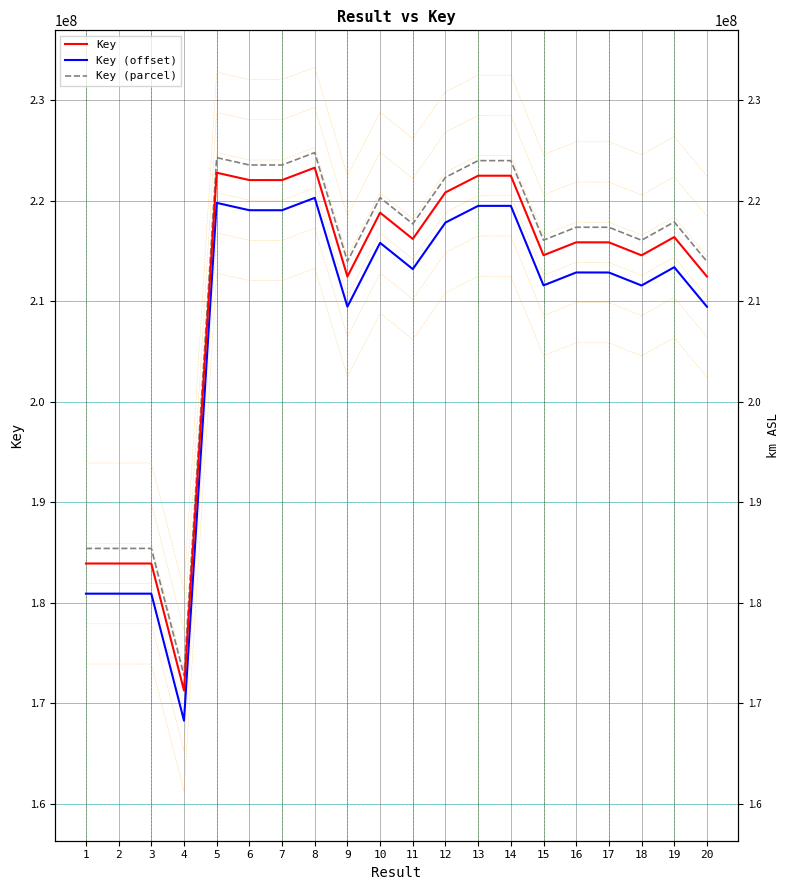

What are all the series names shown in the legend?

Key, Key (offset), Key (parcel)